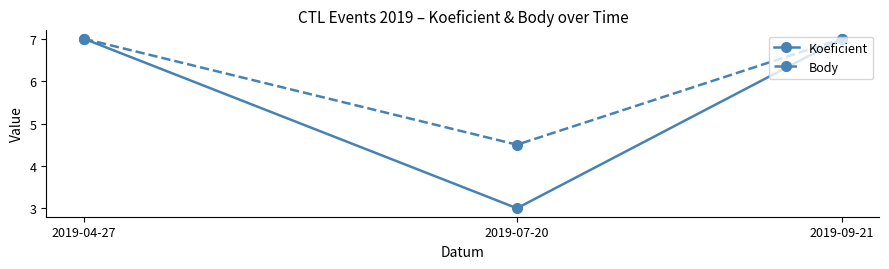

Is it true that Body equals 10.4 at 2019-09-21?

False